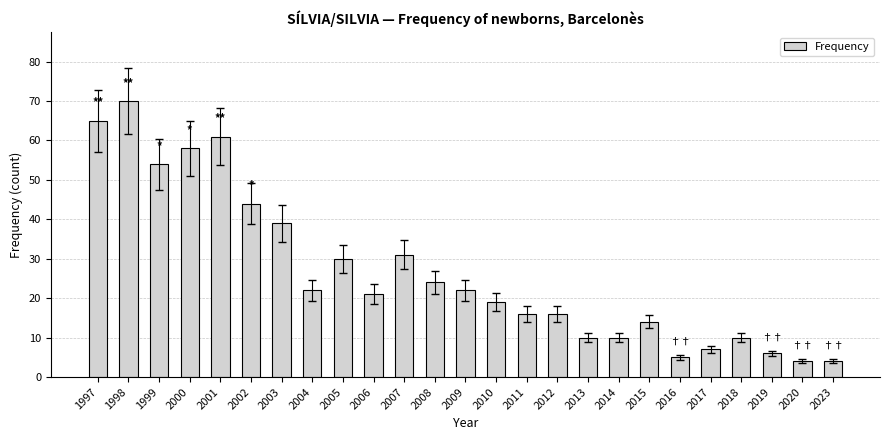

Which category has the highest value across all series?

1998